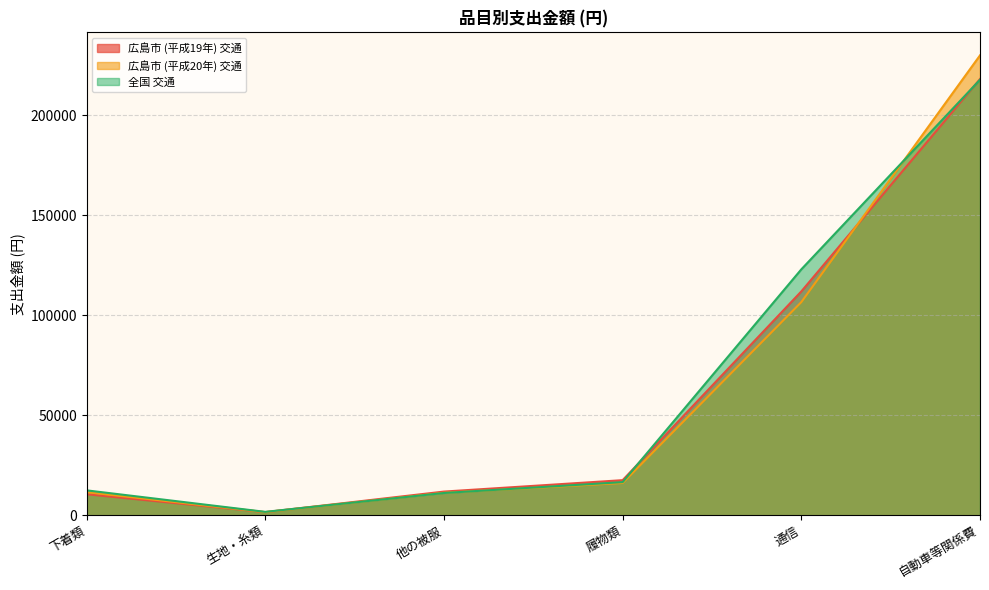

At which label does 全国 交通 reach its minimum?

生地・糸類